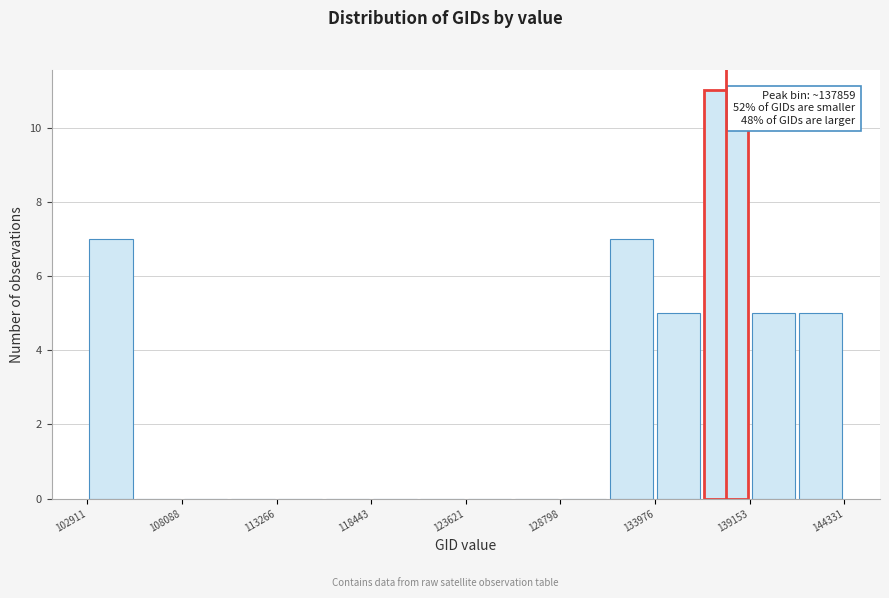

Around what value on the x-axis is the tallest bar? Give the approximate position of its centre, as read against the axis.

138000